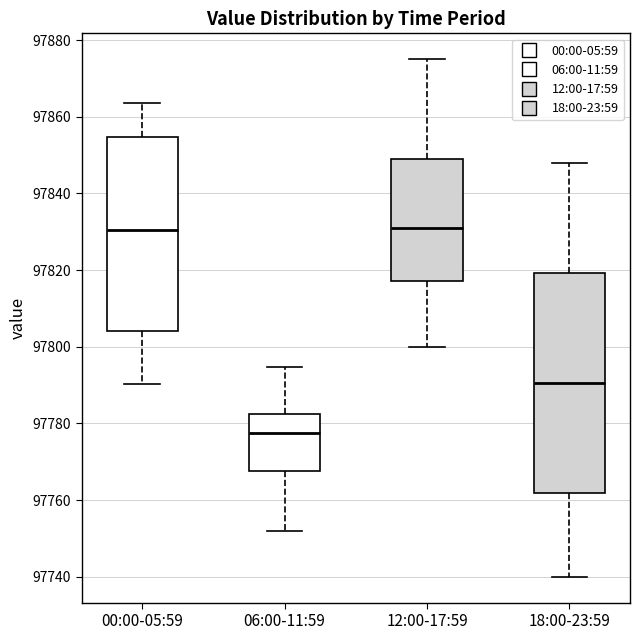

Where is the upper edge of the box for 00:00-05:59 on the y-axis? The values are not printed on the chart, so give them approximately, as read against the axis.

97854